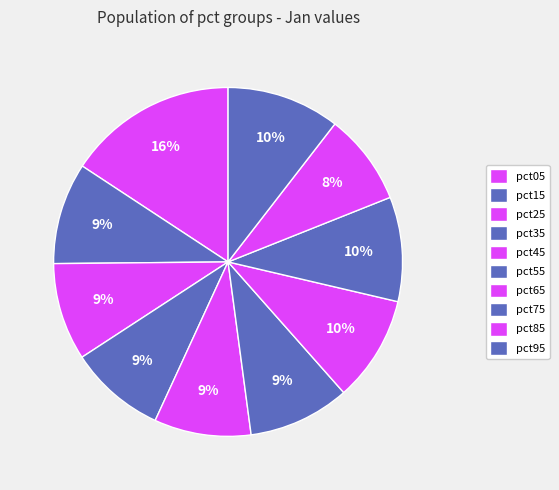

How many slices are in this pie chart?

10